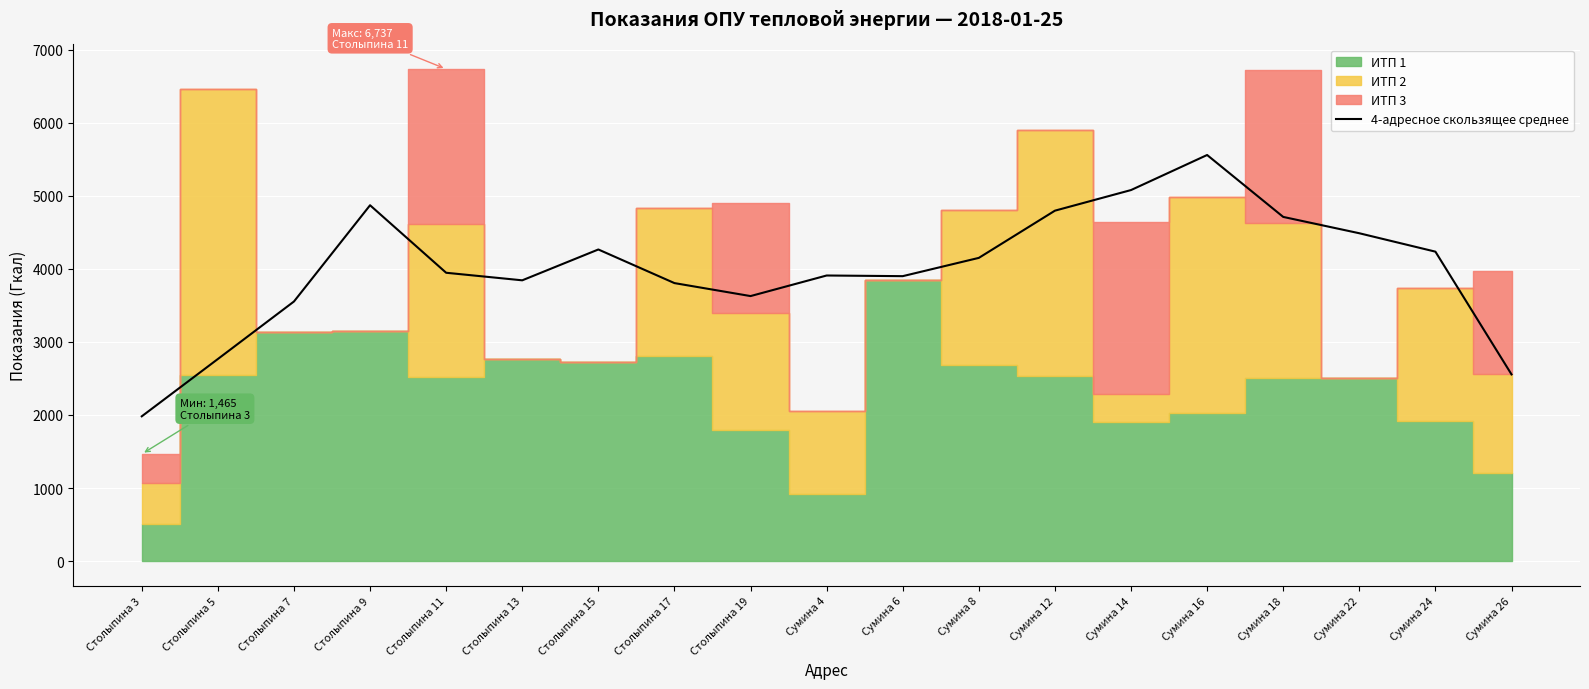

Where is the data nearest to the value 3770?

Столыпина 17